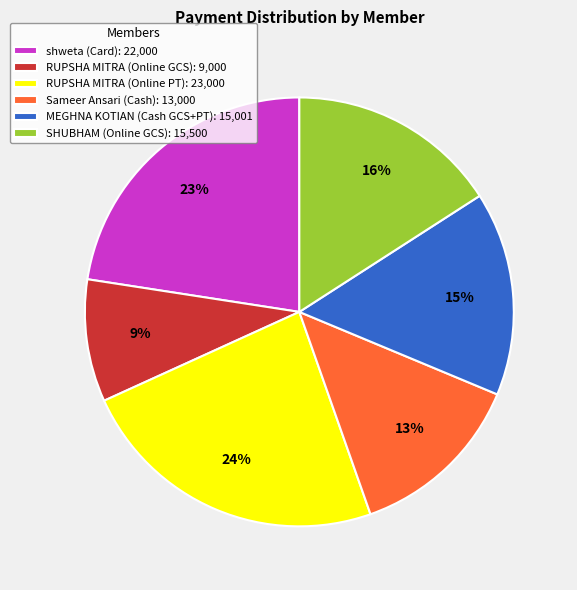

What is the ratio of the value at MEGHNA KOTIAN (Cash GCS+PT) to the value at RUPSHA MITRA (Online GCS)?

1.7